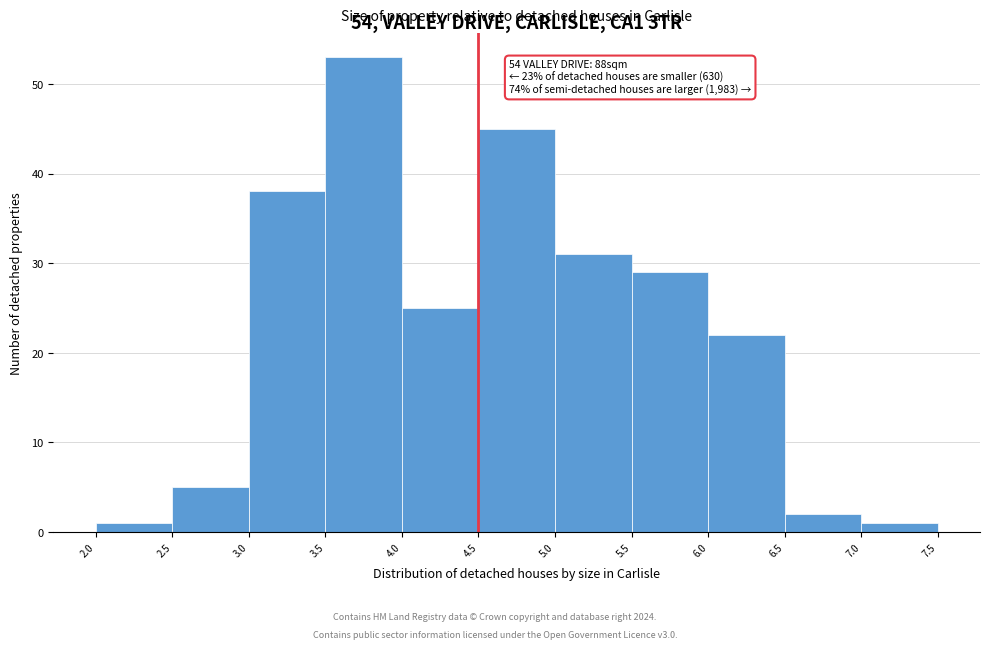

Over which range of the x-axis is the bar tallest?

3.5 to 4.0